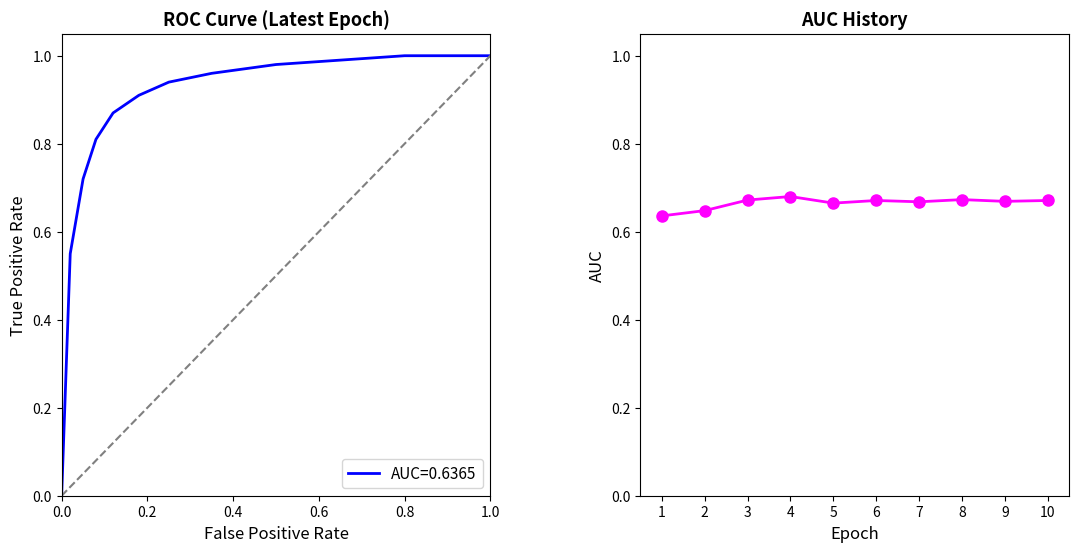

What is the minimum value shown in the chart?

0.6